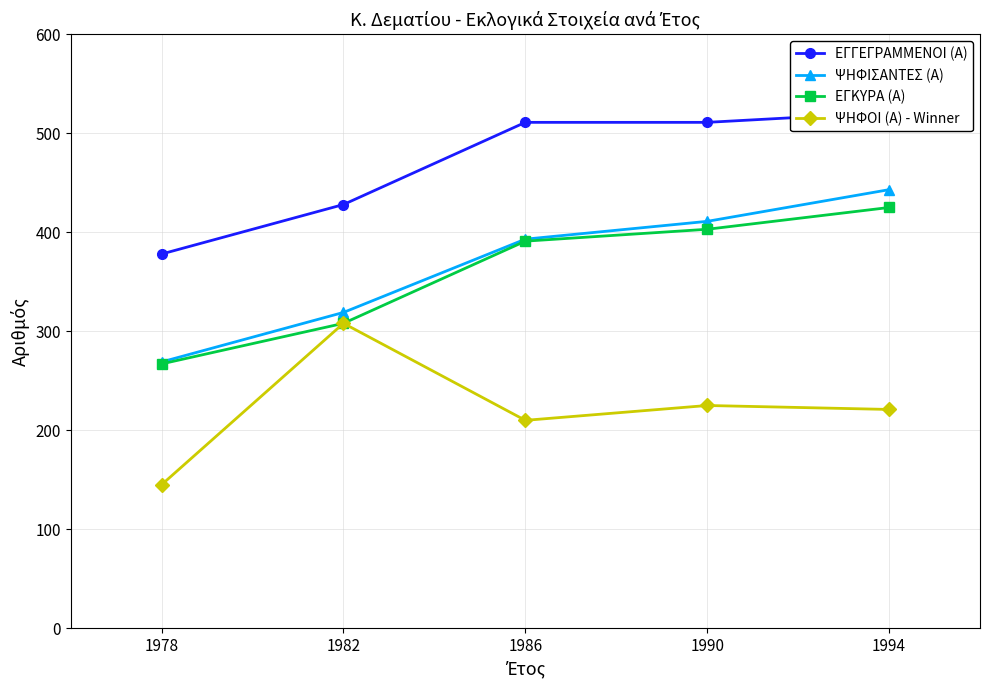

What are all the series names shown in the legend?

ΕΓΓΕΓΡΑΜΜΕΝΟΙ (Α), ΨΗΦΙΣΑΝΤΕΣ (Α), ΕΓΚΥΡΑ (Α), ΨΗΦΟΙ (Α) - Winner